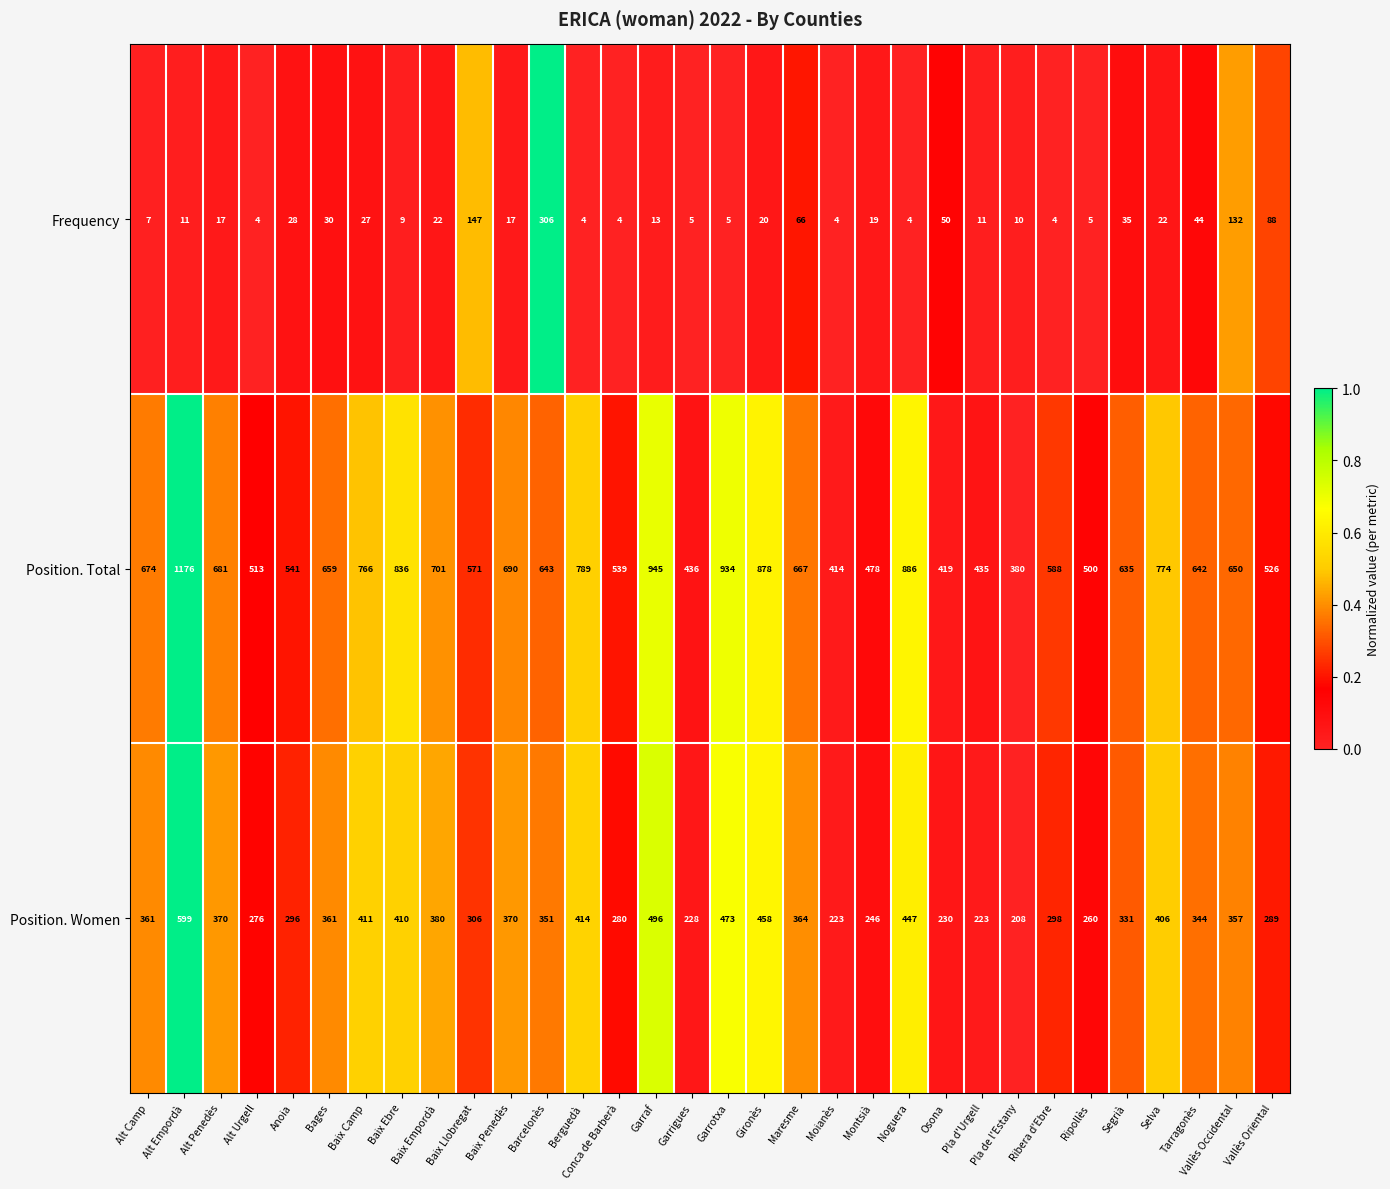

What value does the Frequency series have at Vallès Occidental, to the nearest 10?

130